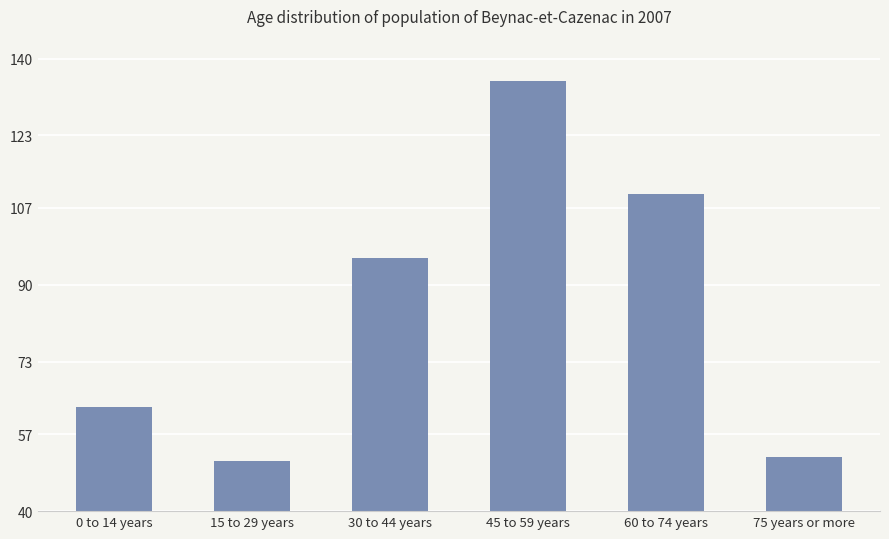

Rank the categories by value from lowest to highest.

15 to 29 years, 75 years or more, 0 to 14 years, 30 to 44 years, 60 to 74 years, 45 to 59 years